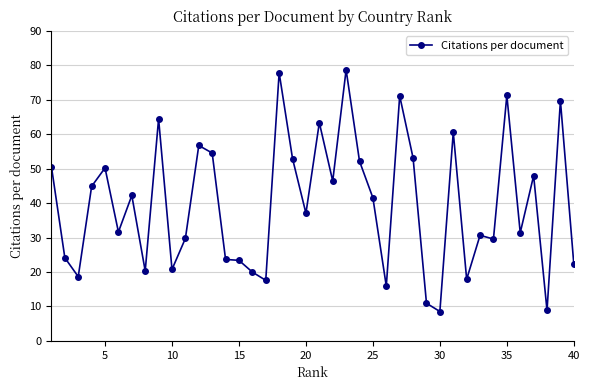

Count the number of values greater than 41.

20